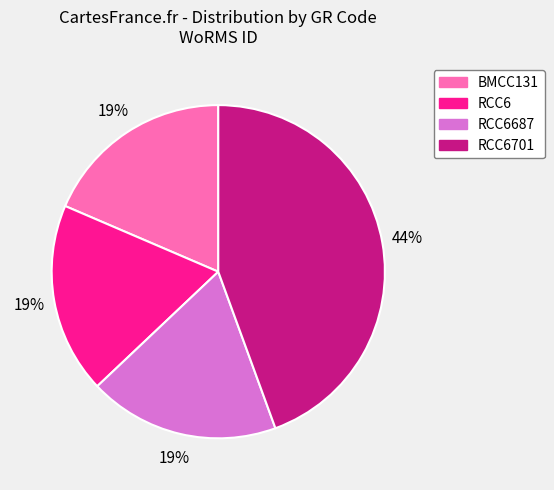

Does any single category account for the majority?

No